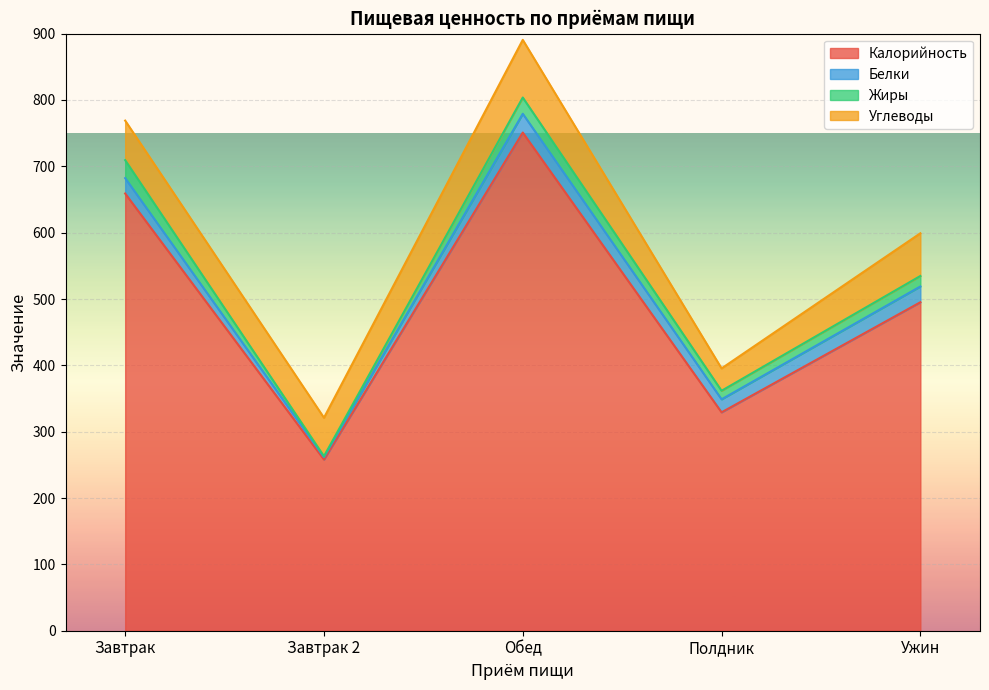

How many data points in Жиры are less than 15?

2